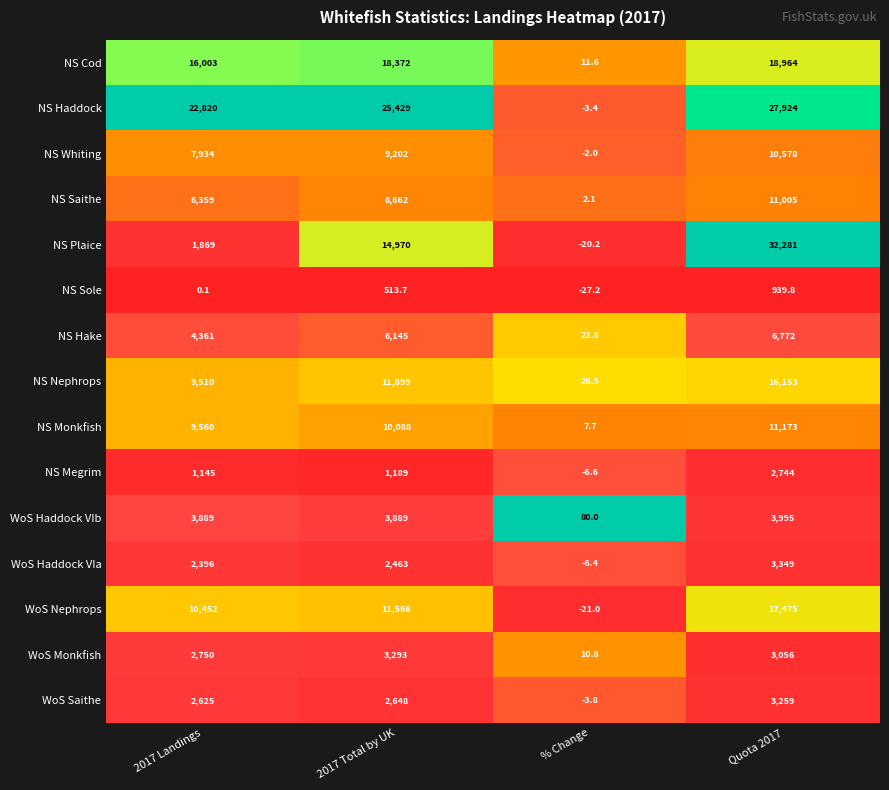

Rank the categories by NS Hake value from highest to lowest.

Quota 2017, 2017 Total by UK, 2017 Landings, % Change